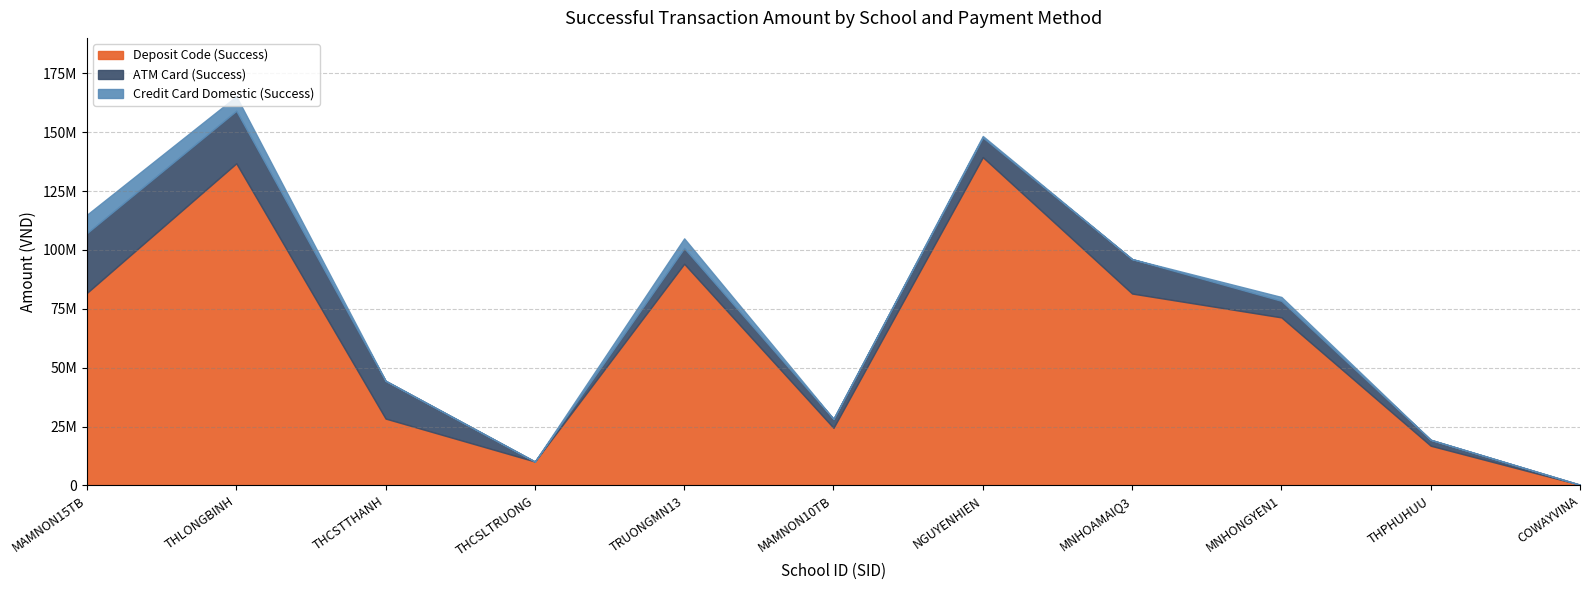

What are all the series names shown in the legend?

Deposit Code (Success), ATM Card (Success), Credit Card Domestic (Success)